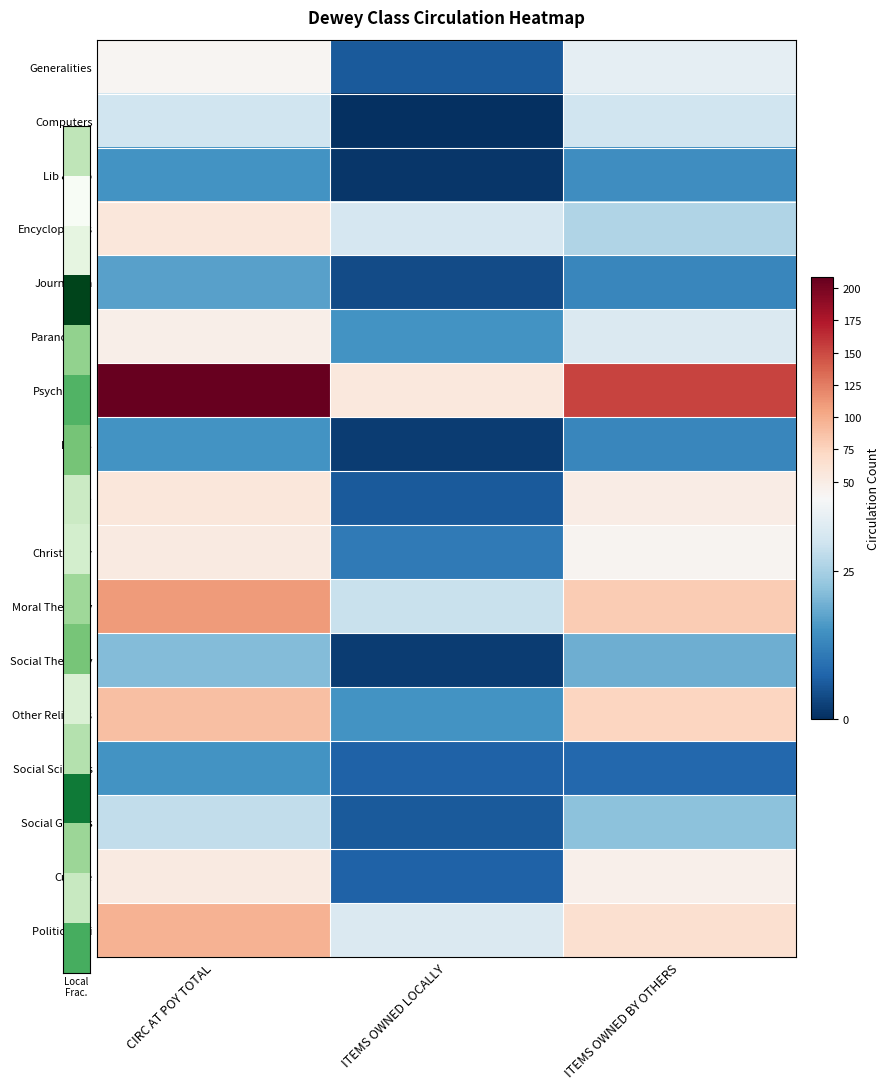

Which series has the largest total across all categories?

Psychology